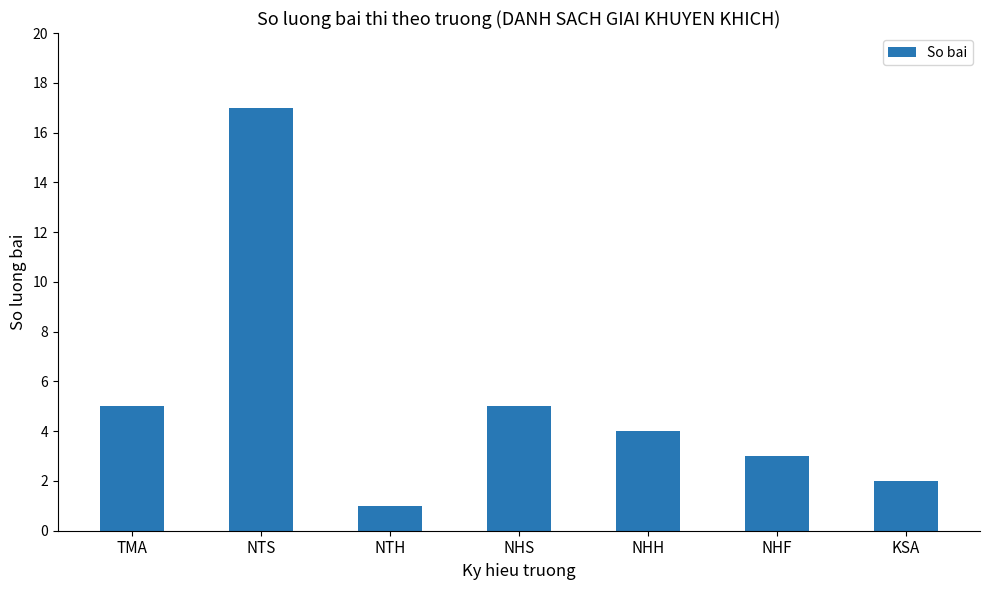

Is it true that the value at NHS is 5?

True